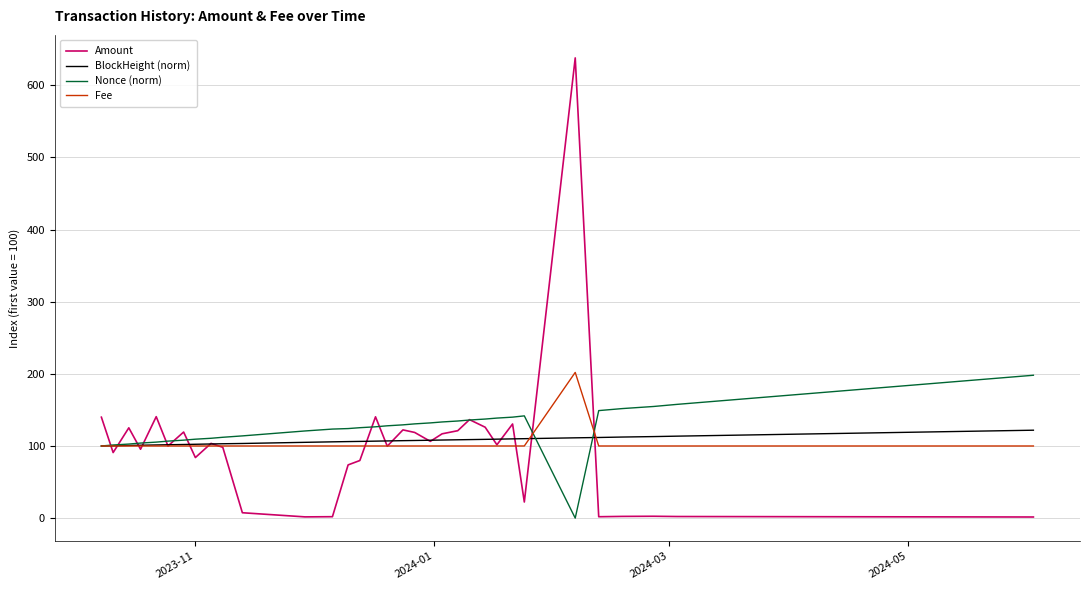

What is the maximum value shown in the chart?

638.1